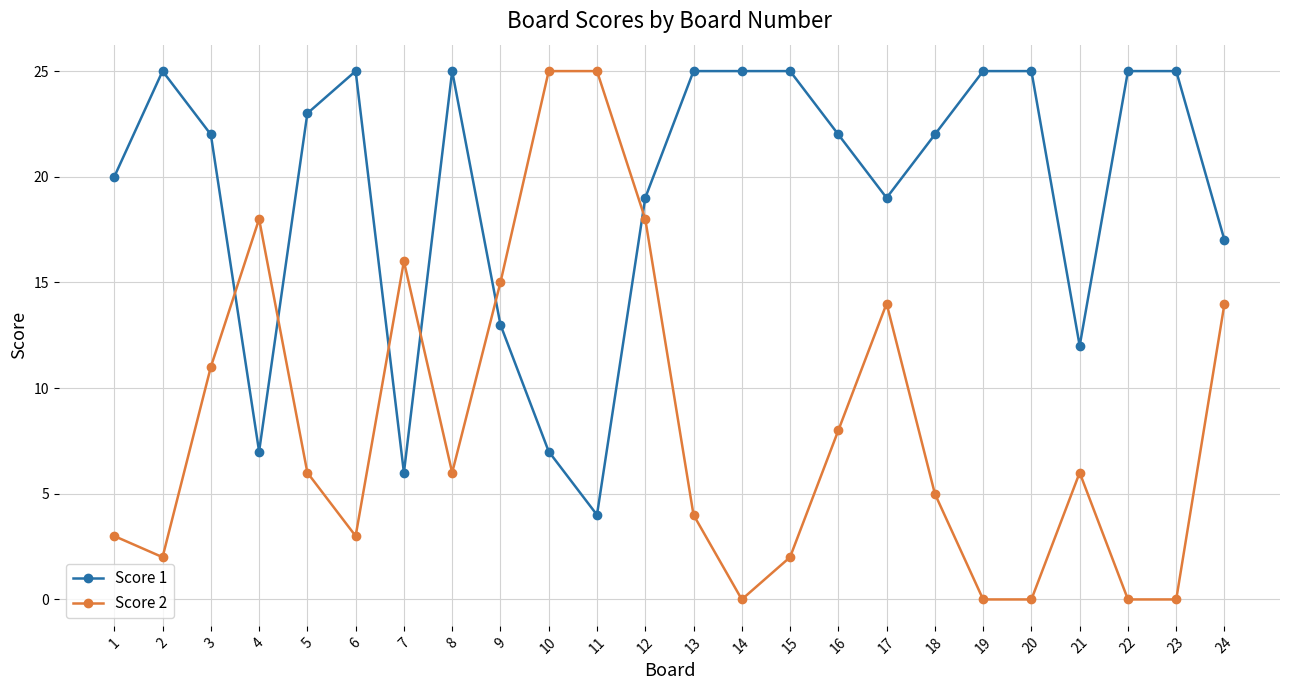

The value of Score 1 at 24 is 26. True or false?

False